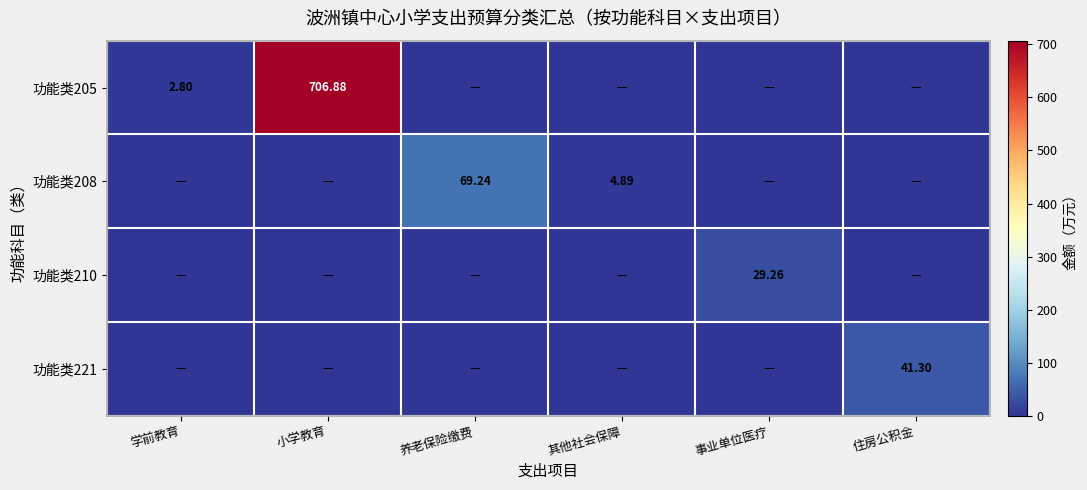

Which category has the lowest value in the 功能类221 series?

学前教育